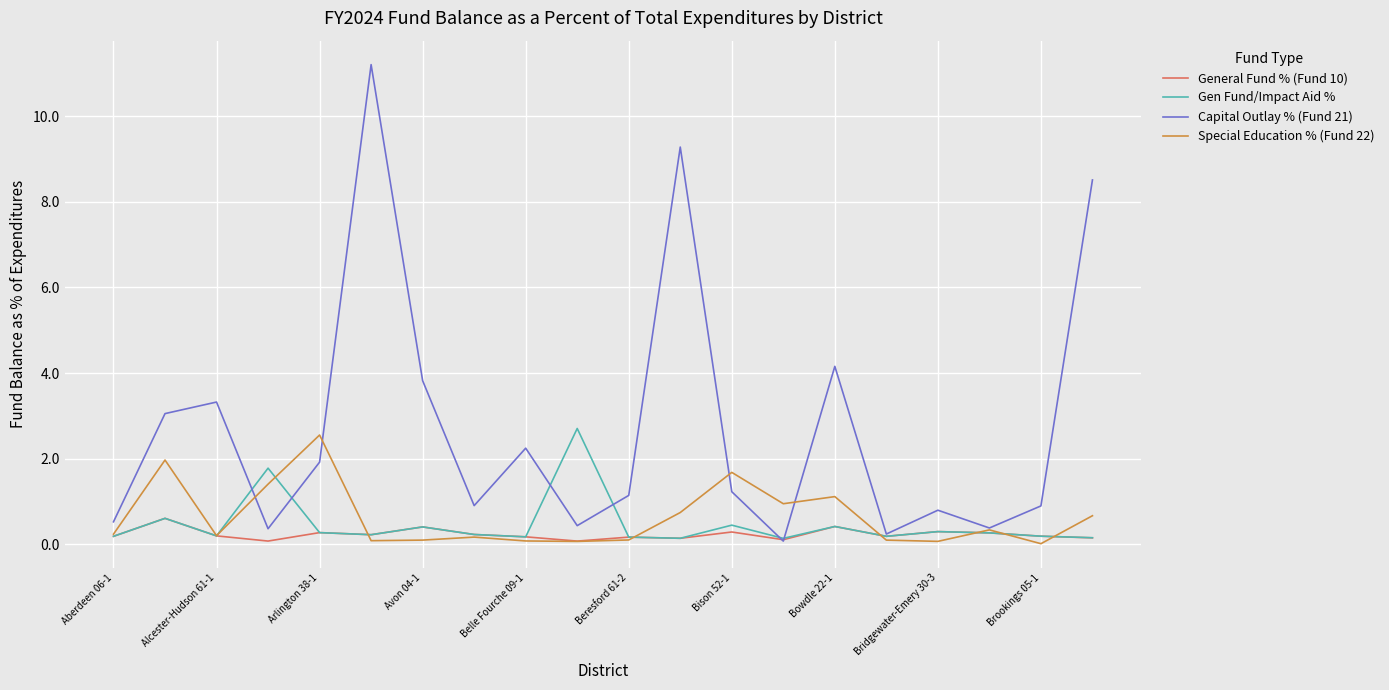

What are all the series names shown in the legend?

General Fund % (Fund 10), Gen Fund/Impact Aid %, Capital Outlay % (Fund 21), Special Education % (Fund 22)